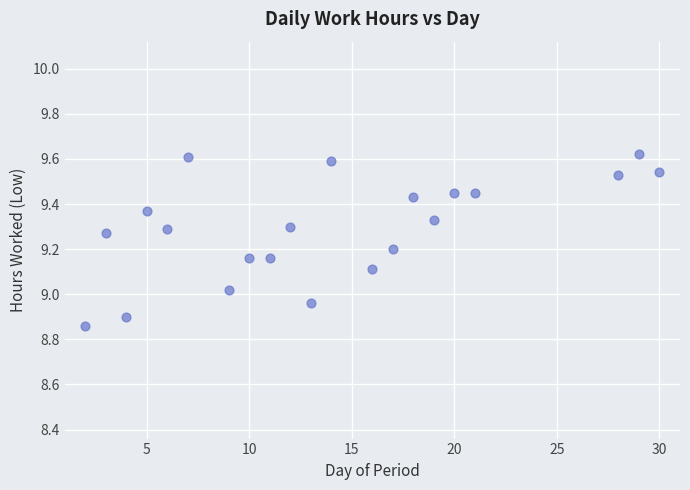

What is the range of Y values (max minus min)?

0.8